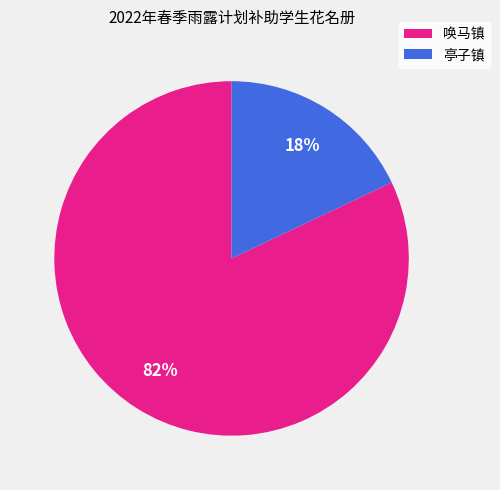

How many segments does this pie chart have?

2